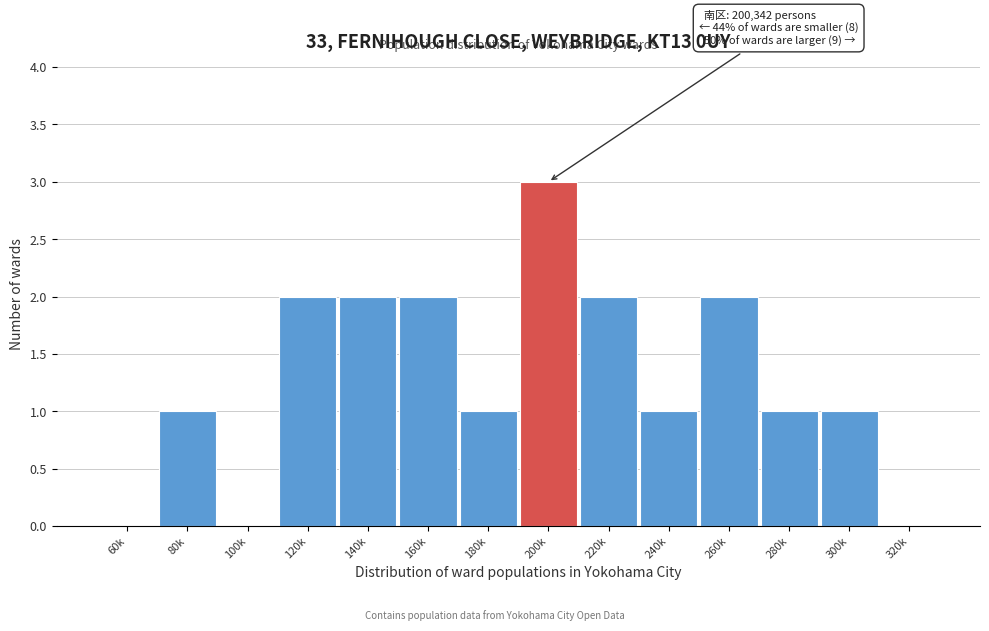

Reading left to right, list all the values displayed in this chart.

60k=0	80k=1	100k=0	120k=2	140k=2	160k=2	180k=1	200k=3	220k=2	240k=1	260k=2	280k=1	300k=1	320k=0